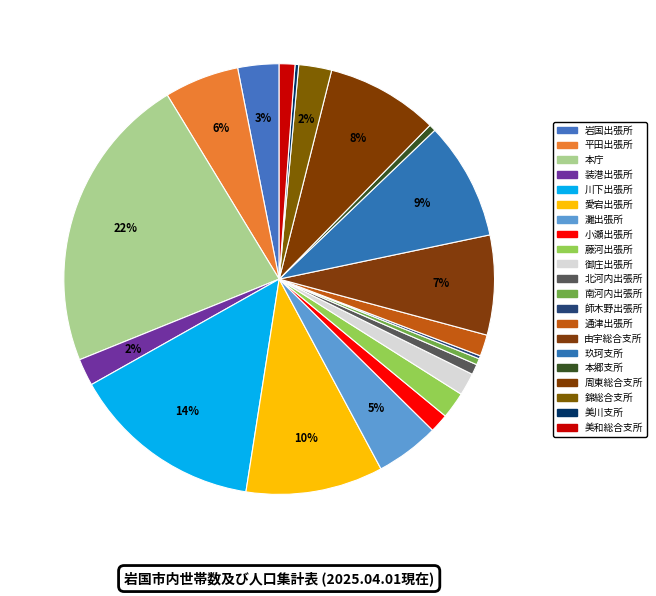

How many segments does this pie chart have?

21